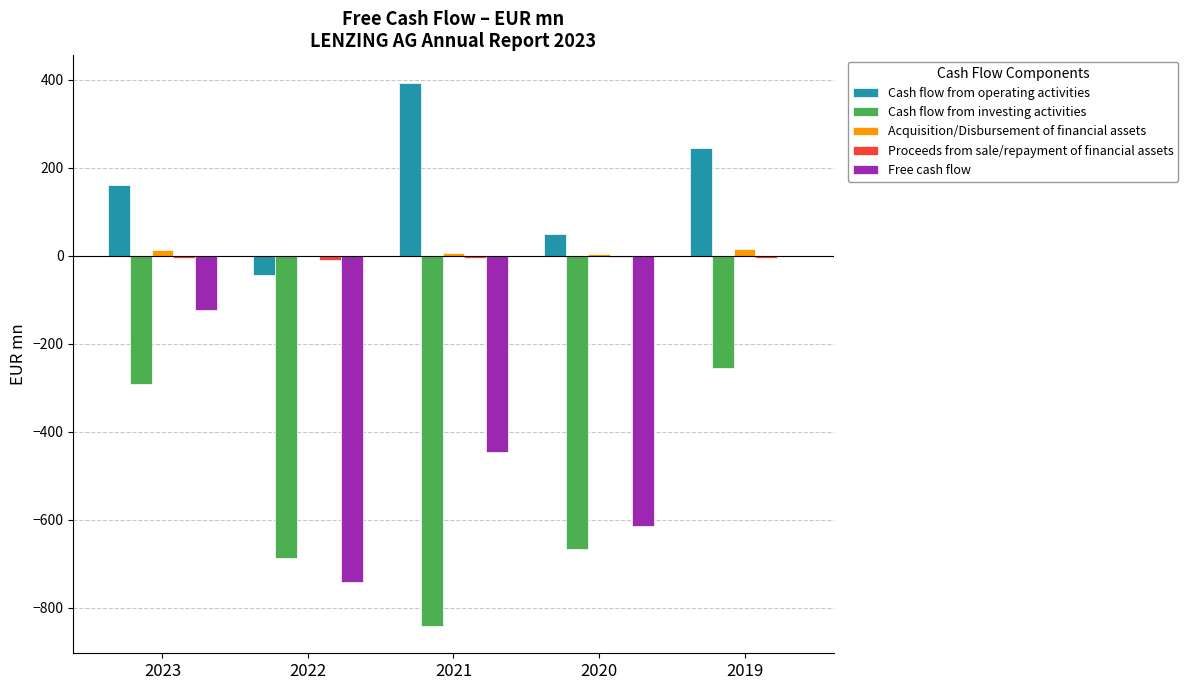

How many data points in Acquisition/Disbursement of financial assets are above 7?

3